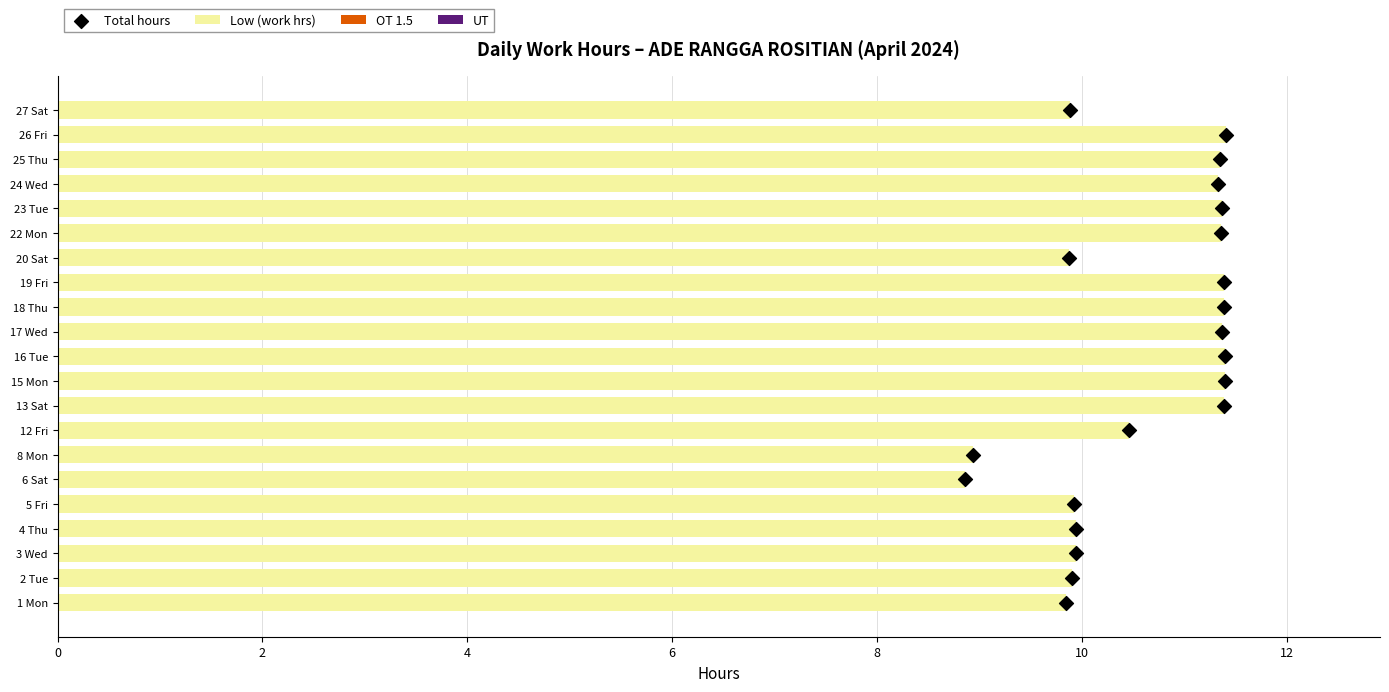

Which series has the largest Y range (max minus min)?

Total hours